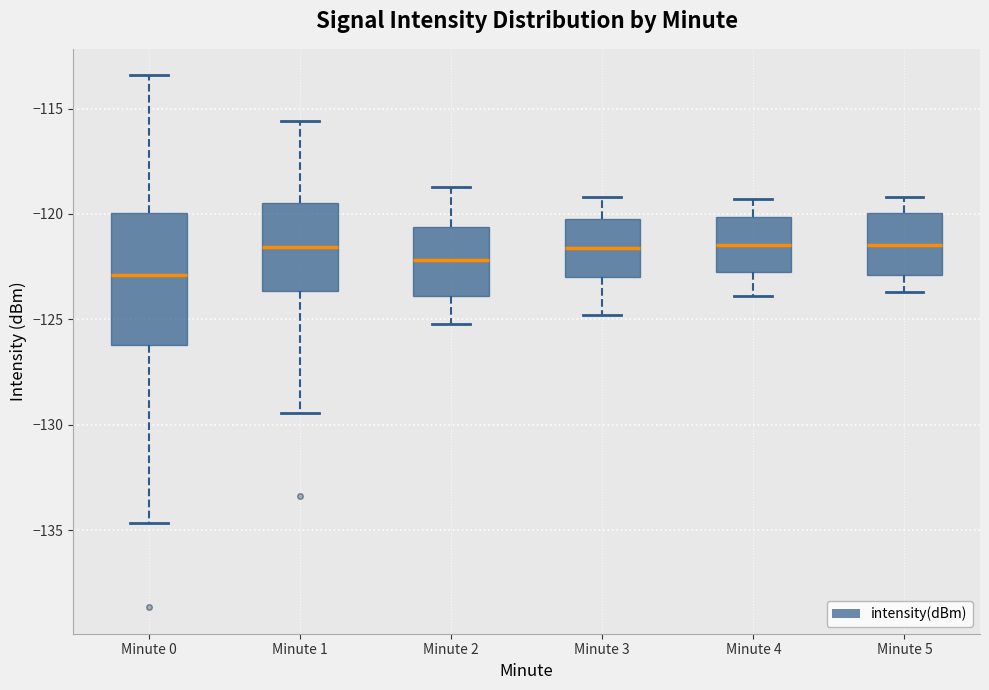

Where does the lower whisker of the box for Minute 1 end on the y-axis? The values are not printed on the chart, so give them approximately, as read against the axis.

-129.5